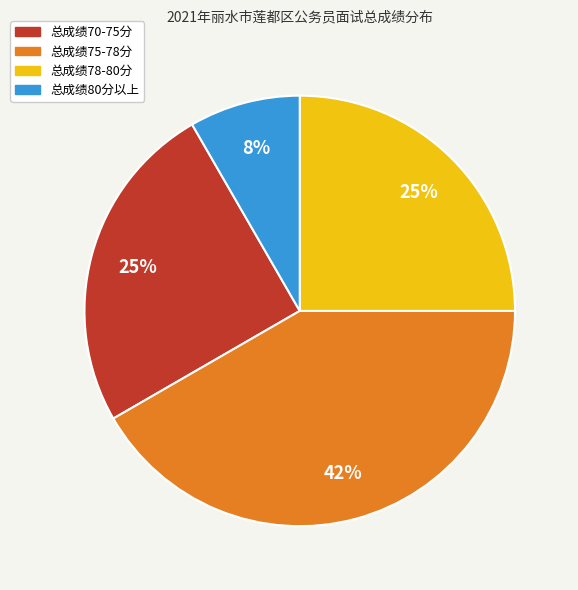

Is there a majority slice in this chart?

No